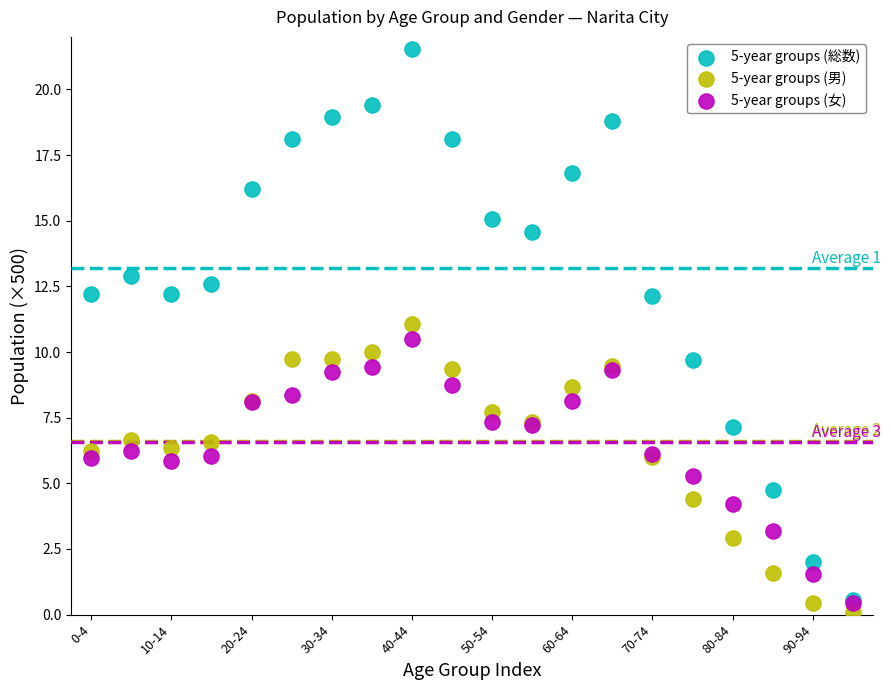

What are all the series names shown in the legend?

5-year groups (総数), 5-year groups (男), 5-year groups (女)